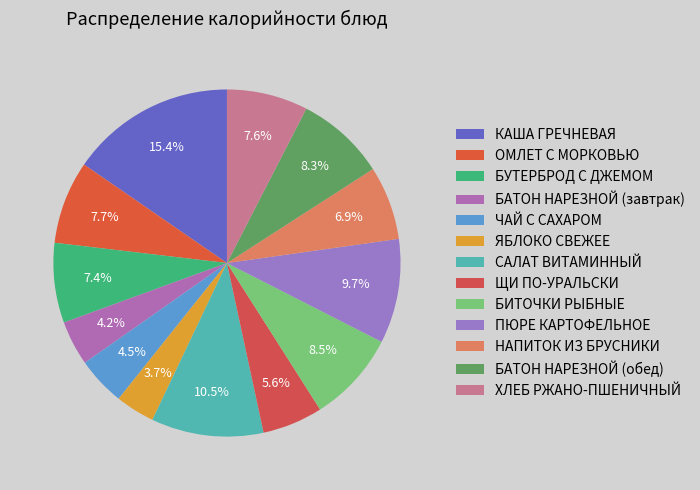

Does any single category account for the majority?

No